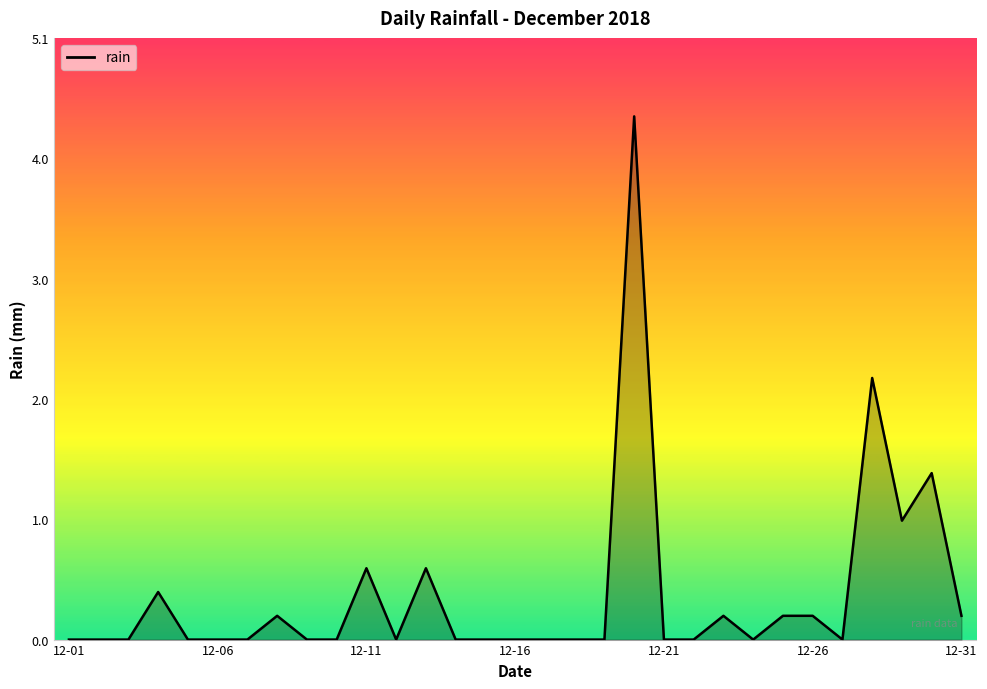

Does the chart display data point markers on the line(s)?

No